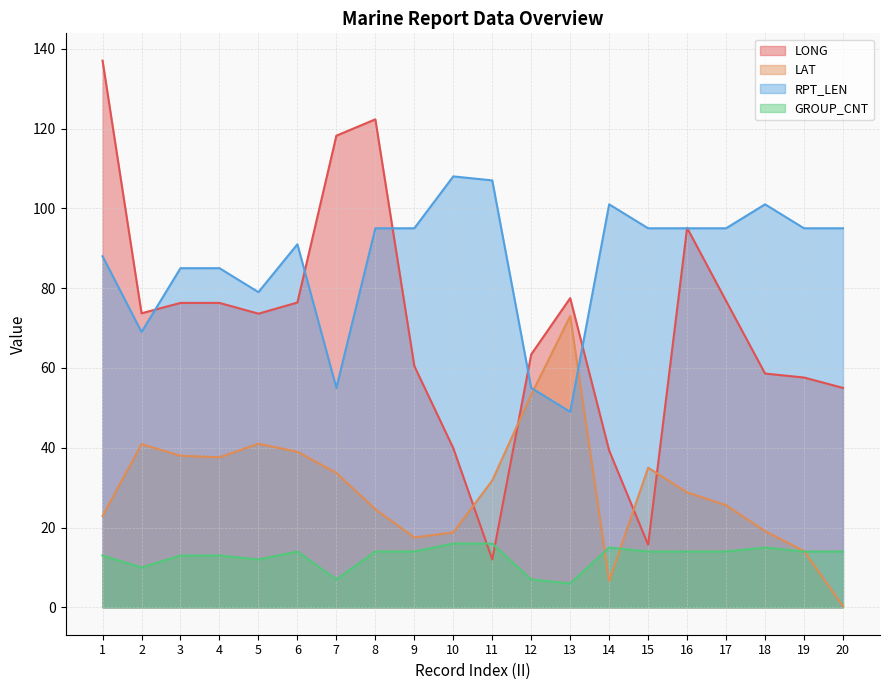

Which has a higher value, 3 or 2?

3